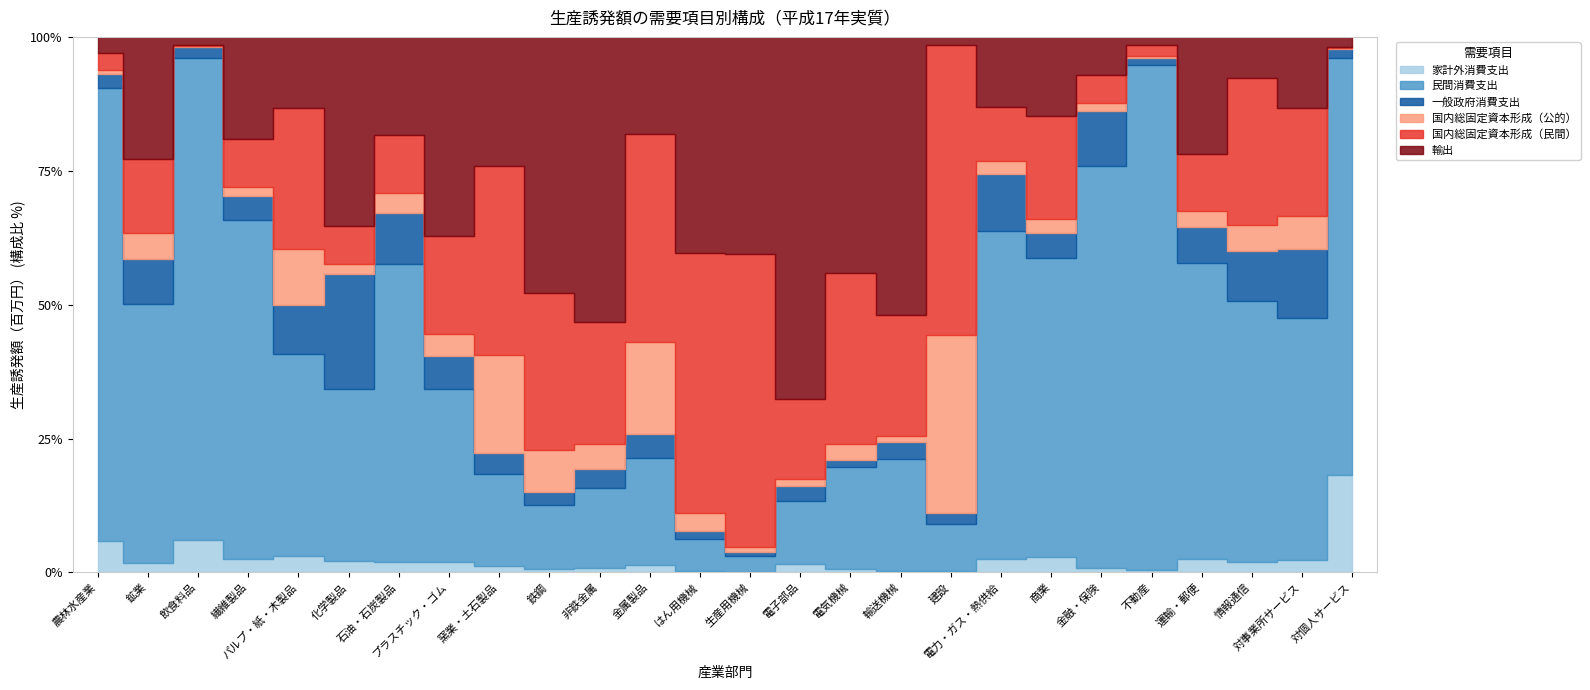

How many values in the 国内総固定資本形成（公的） series exceed 537228?

12